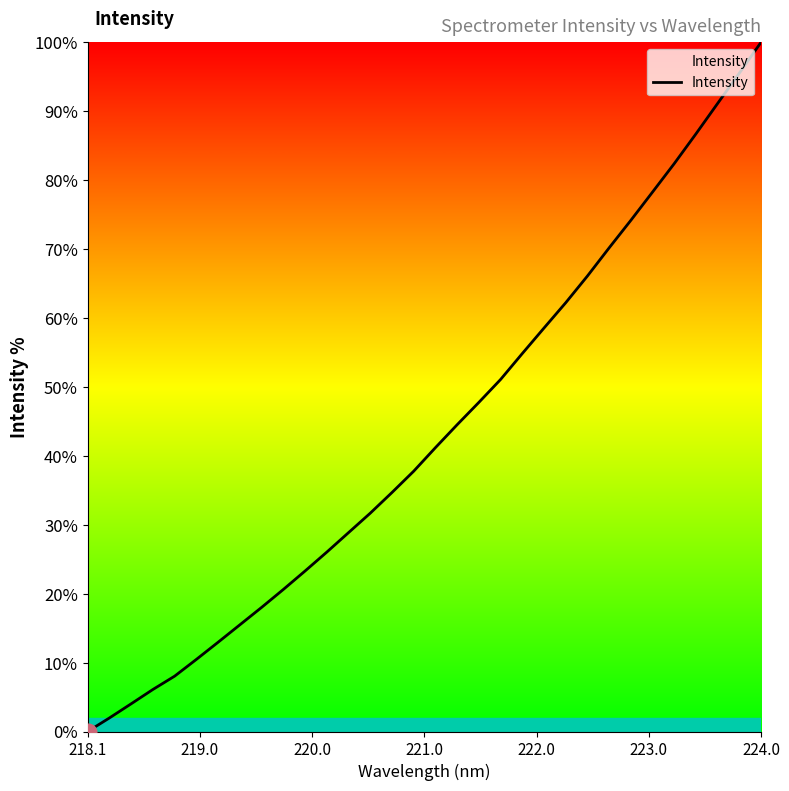

What is the difference between the maximum and minimum values?

100.0